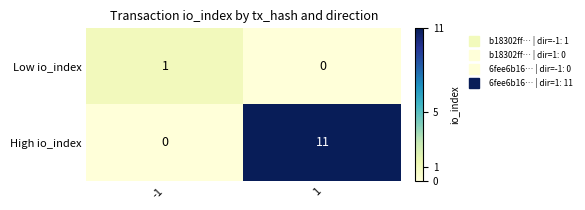

Rank the series by their maximum value, from lowest to highest.

Low io_index, High io_index